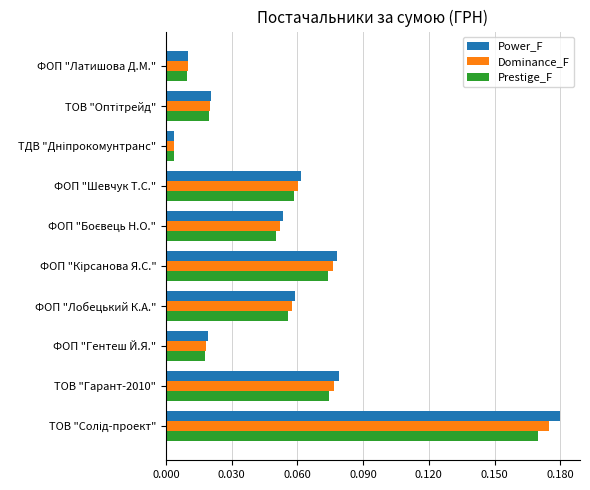

List the series in order of their peak value, lowest first.

Prestige_F, Dominance_F, Power_F